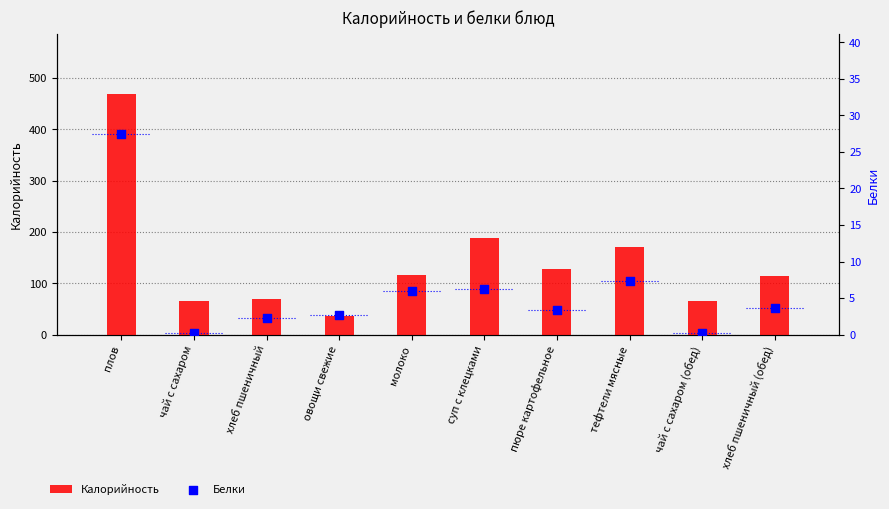

Is the value of Калорийность at чай с сахаром greater than the value of Белки at пюре картофельное?

Yes